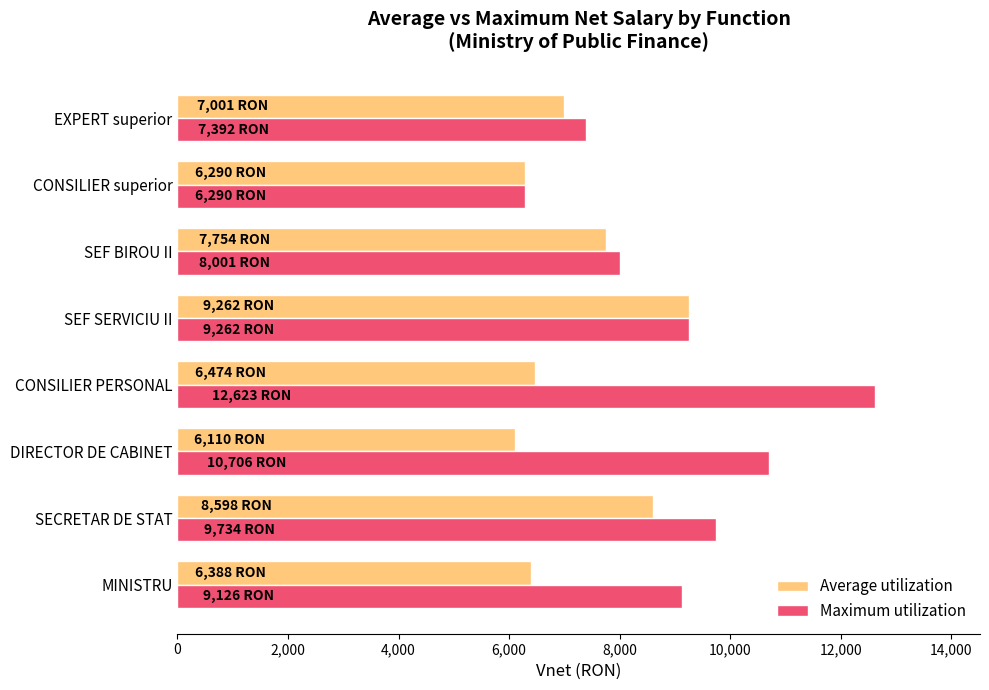

What is the lowest value of the Maximum utilization series?

6290.0